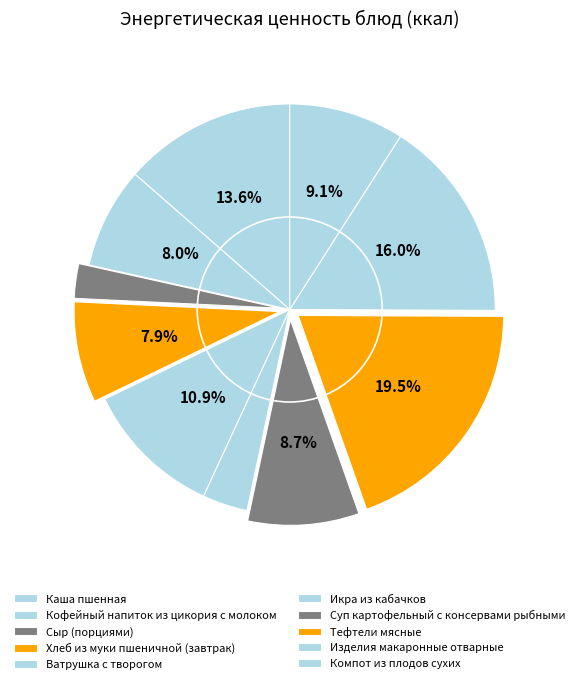

To the nearest percent, what portion does Изделия макаронные отварные represent?

16%